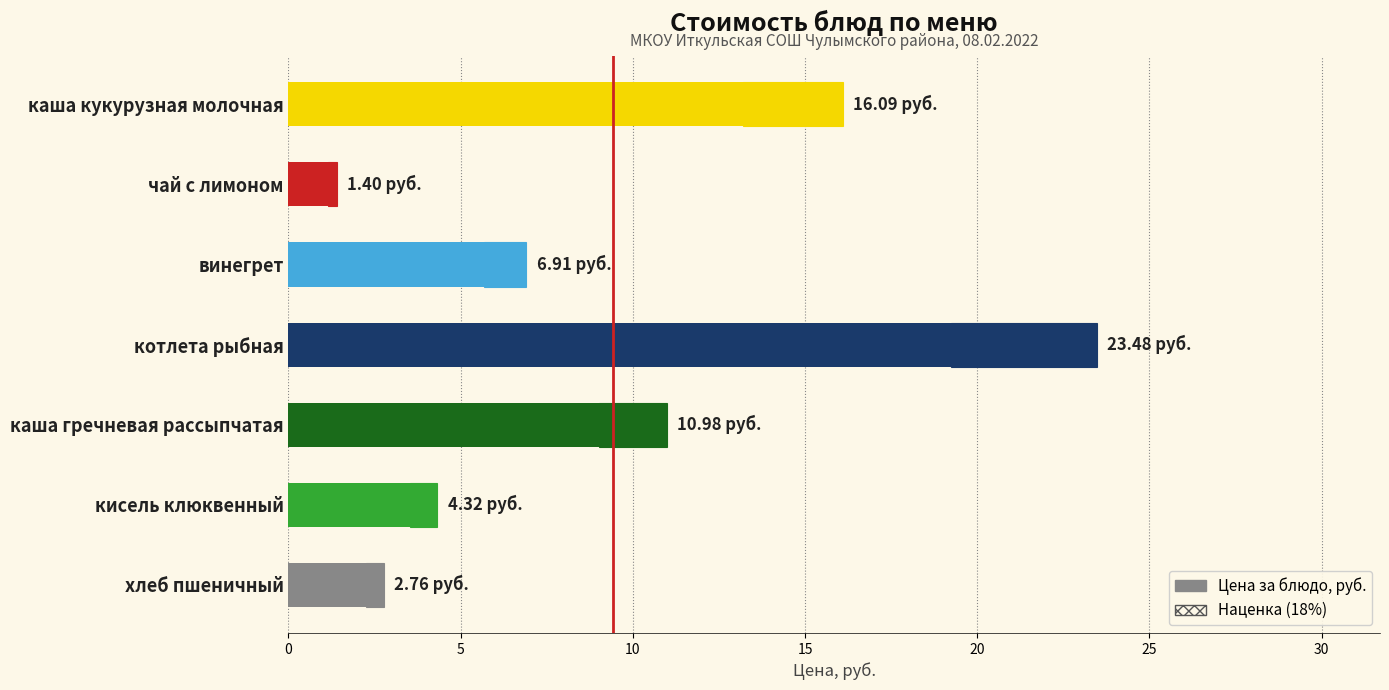

How many values are below 6?

3